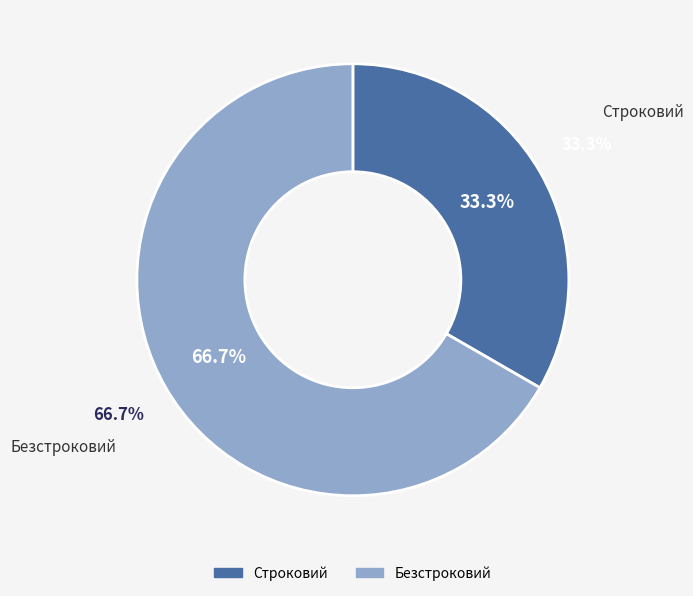

The Строковий slice represents 42% of the pie. True or false?

False